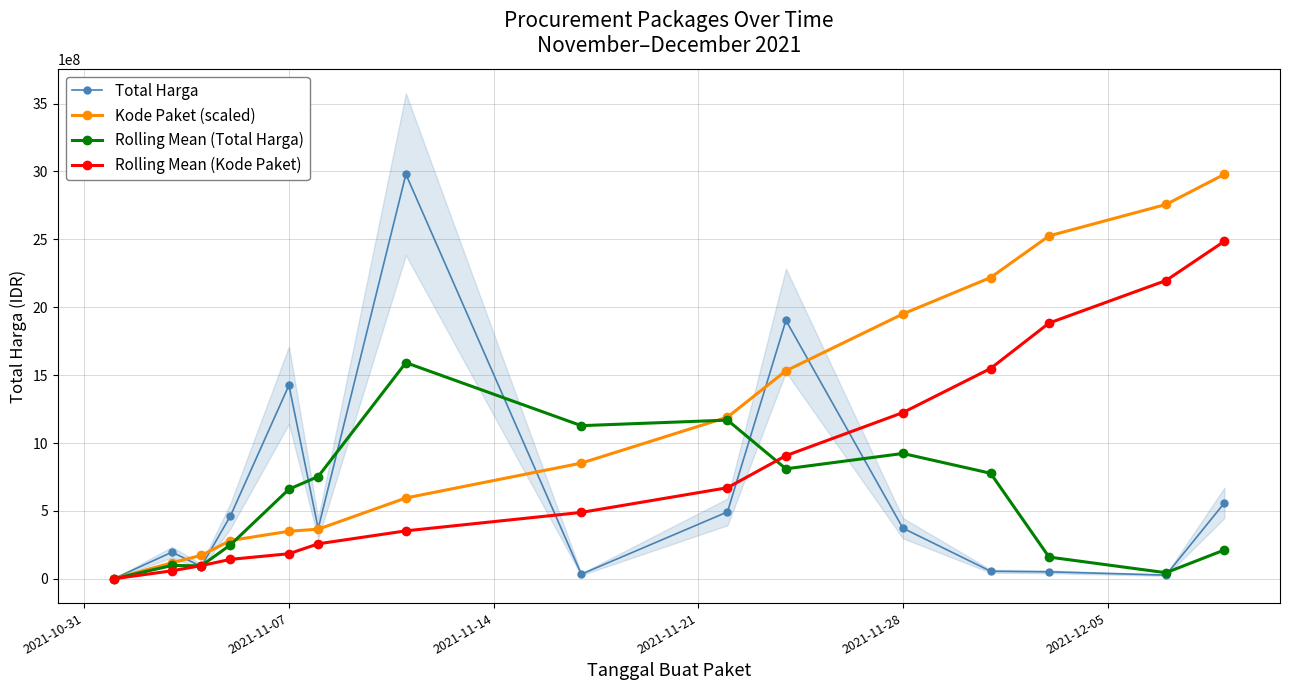

How many times do Kode Paket (scaled) and Total Harga cross each other?

5